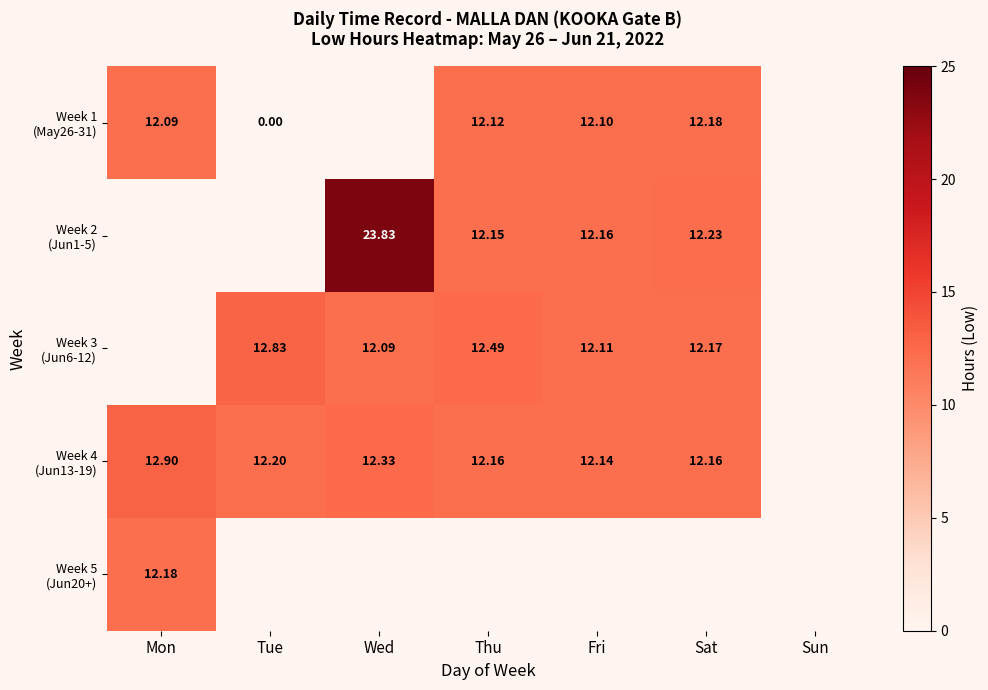

What value does the Week 3 (Jun6-12) series have at Thu?

12.5